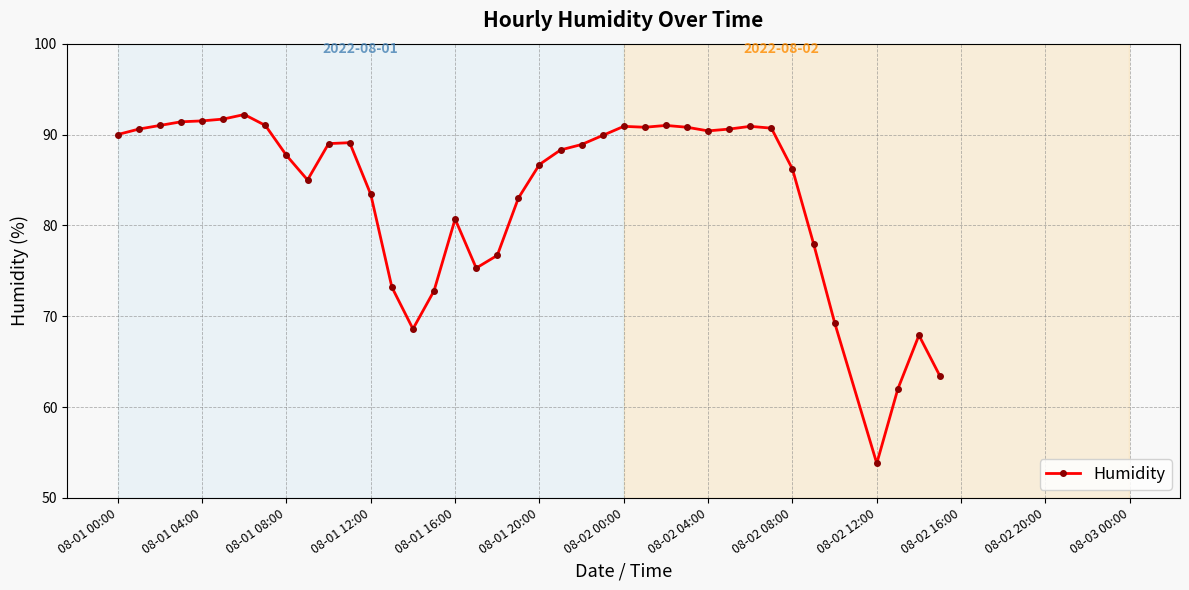

What is the average value?

83.4